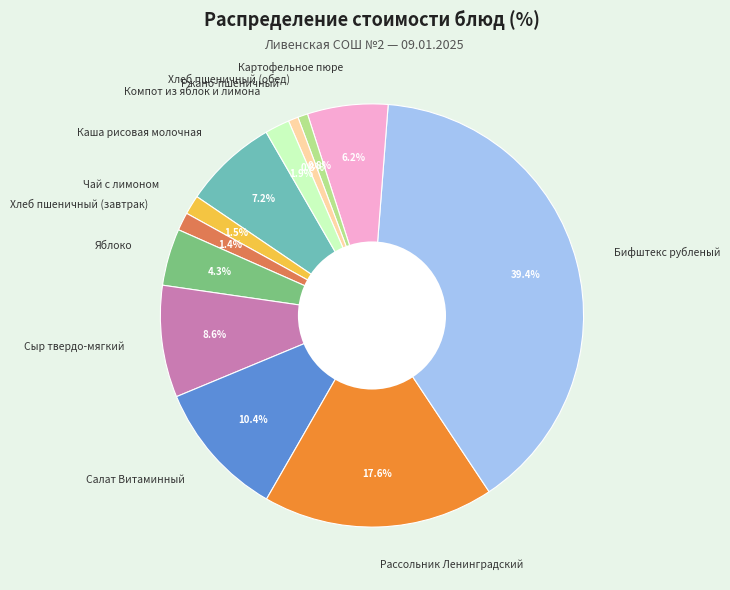

To the nearest percent, what is the combined percentage of Хлеб пшеничный (завтрак) and Ржано-пшеничный?

2%